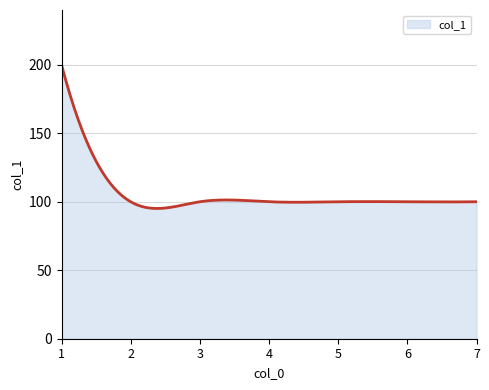

What is the difference between the maximum and minimum values?

104.9